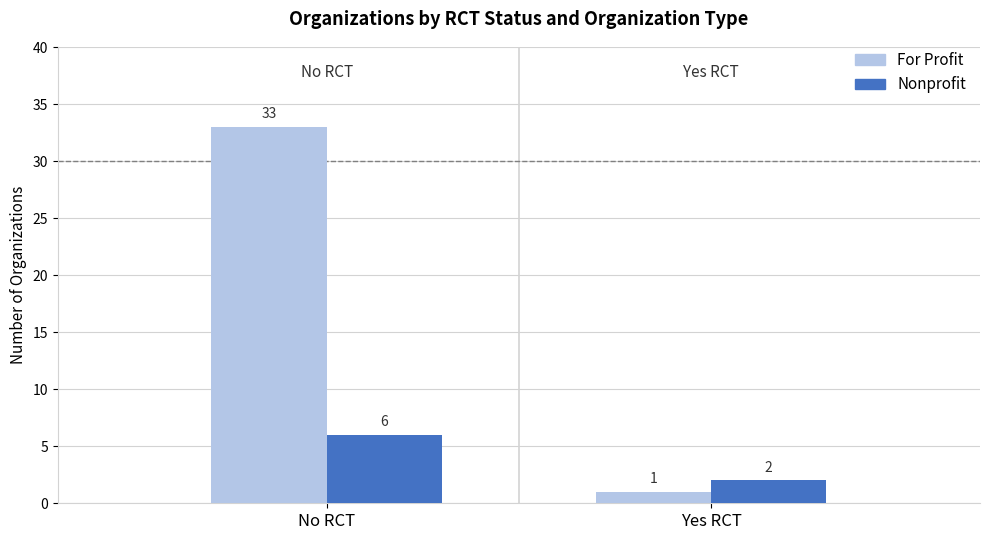

What is the label of the 2nd bar from the left?

Yes RCT